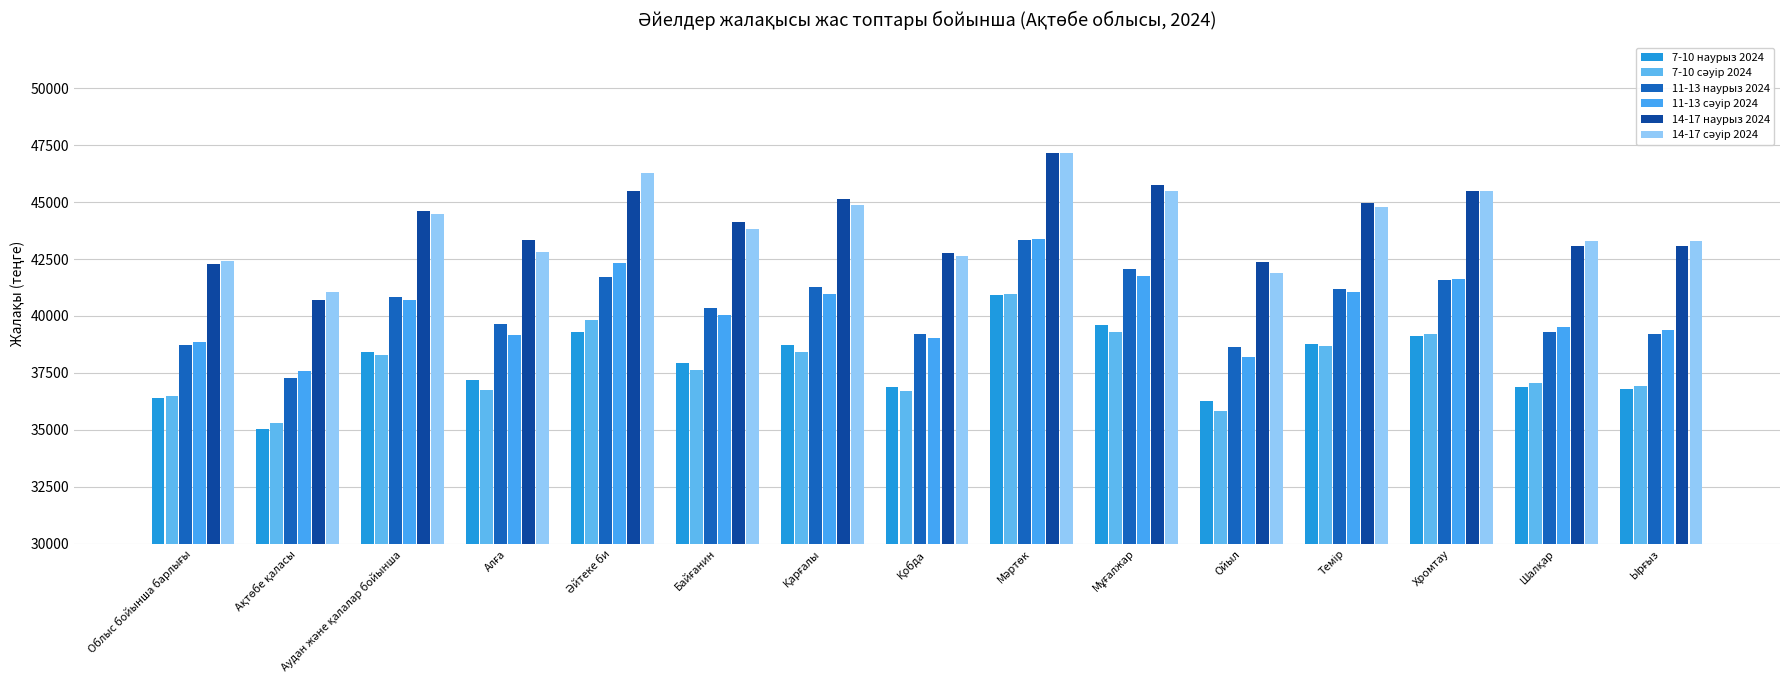

What position from the left is Мәртөк?

9